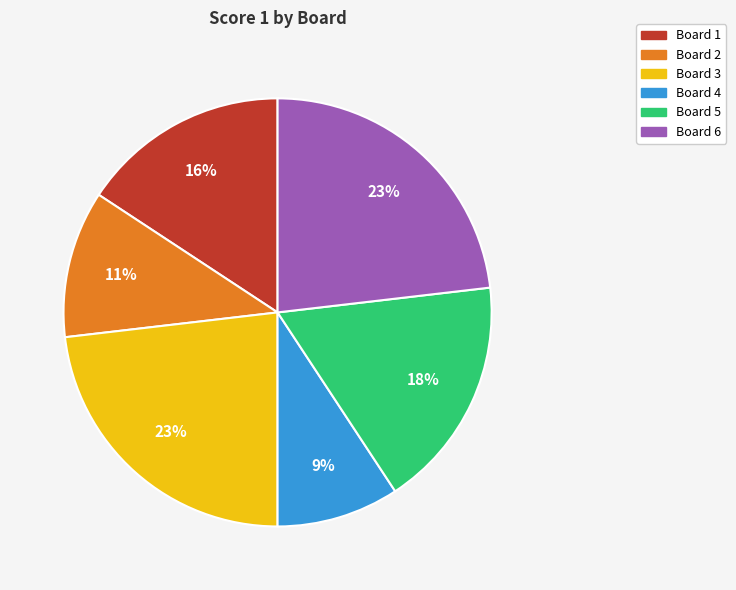

Is Board 1 the majority of the pie?

No